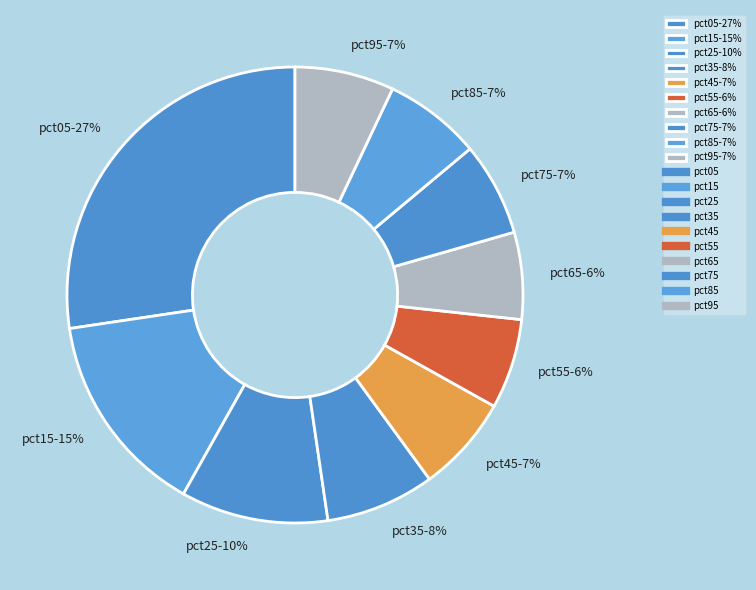

True or false: pct35-8% accounts for 23% of the total.

False